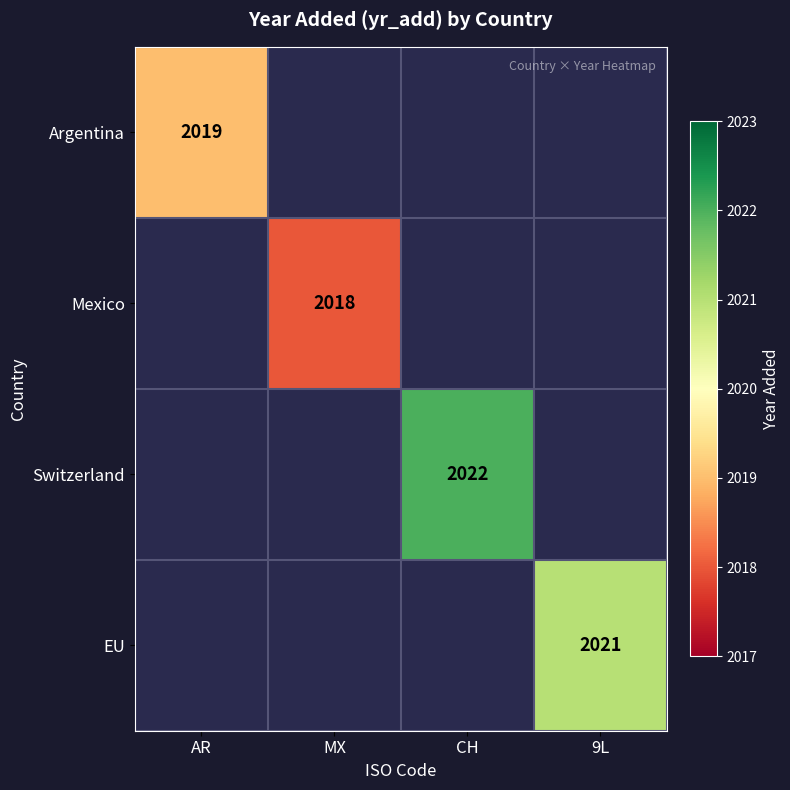

The value of Mexico at MX is 3358. True or false?

False